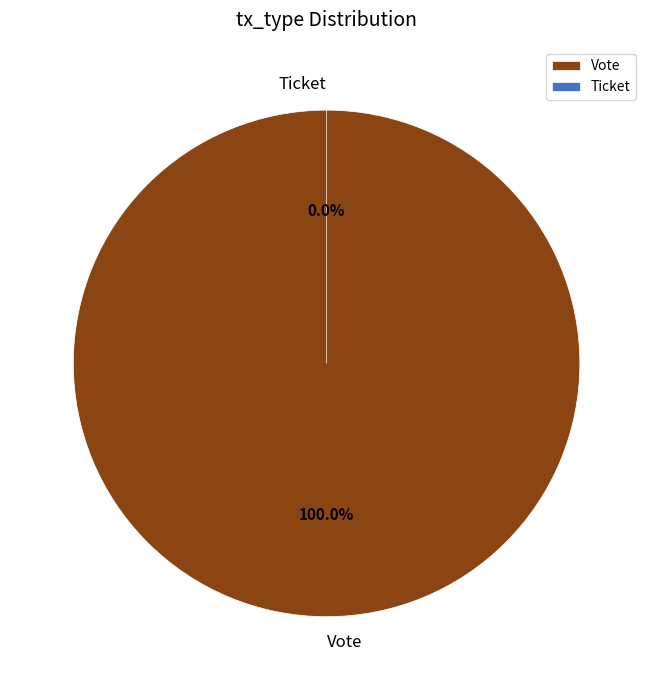

Rank the categories by value from lowest to highest.

Ticket, Vote